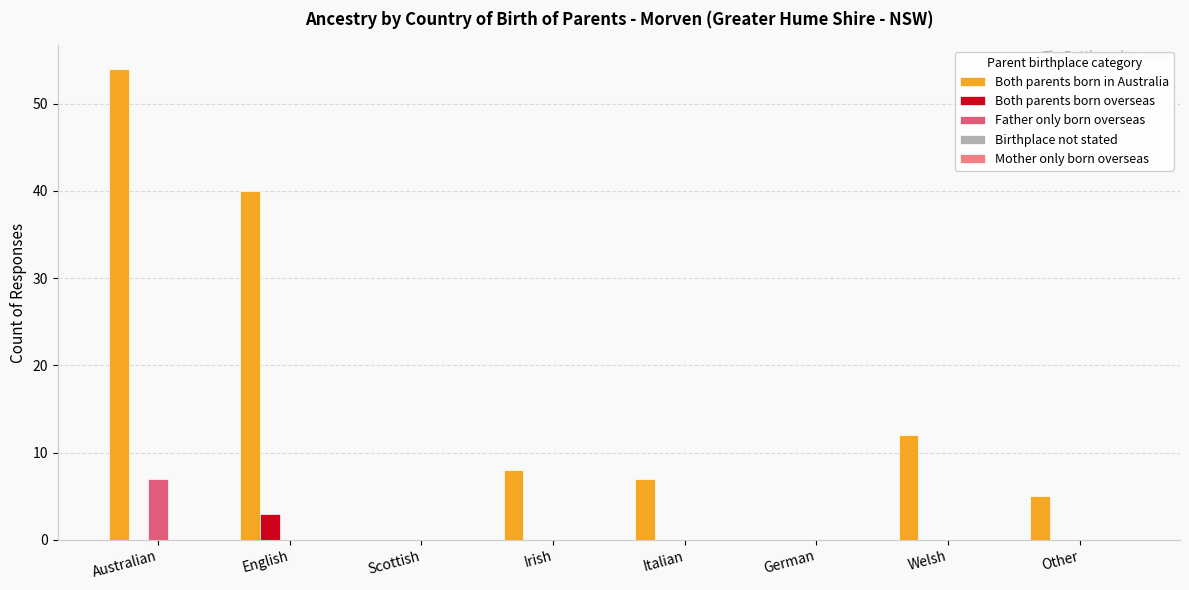

How many distinct data groups are displayed?

3